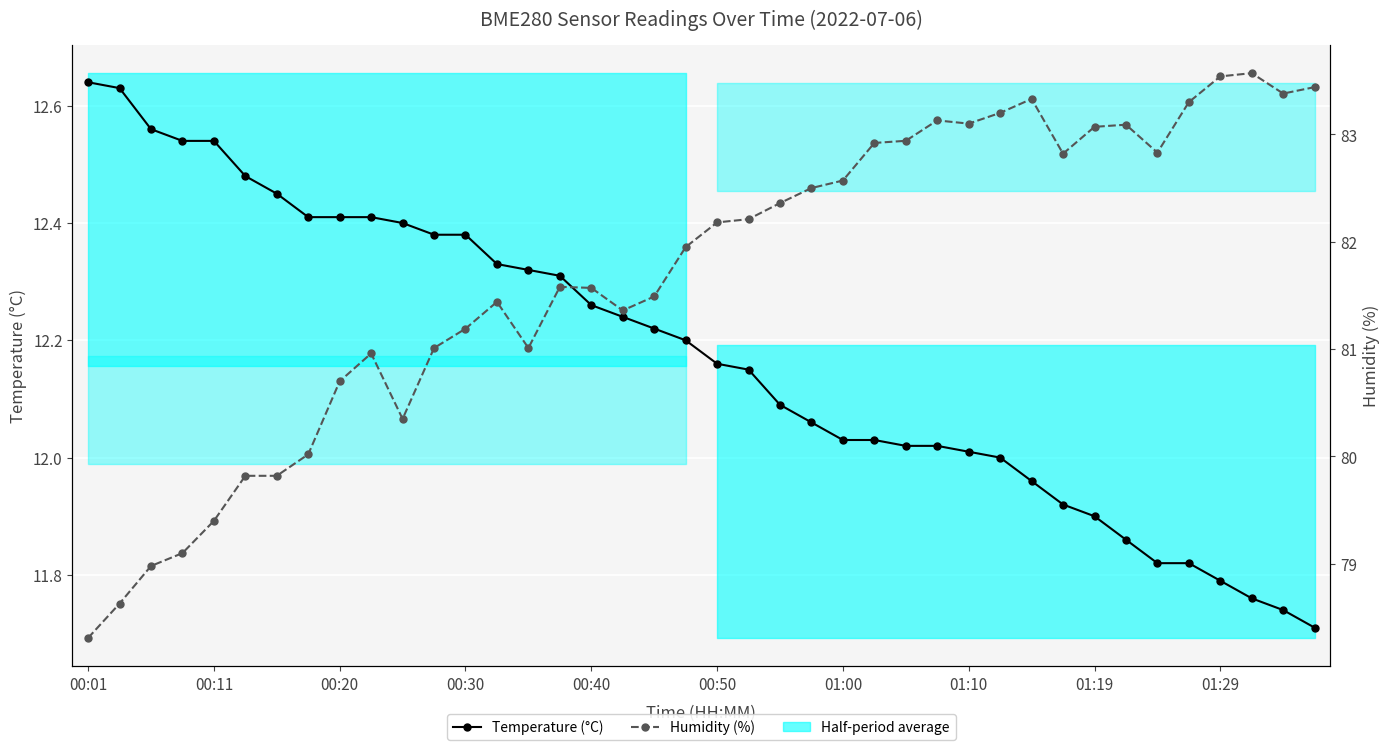

Is it true that Humidity (%) equals 56.5 at 22?

False